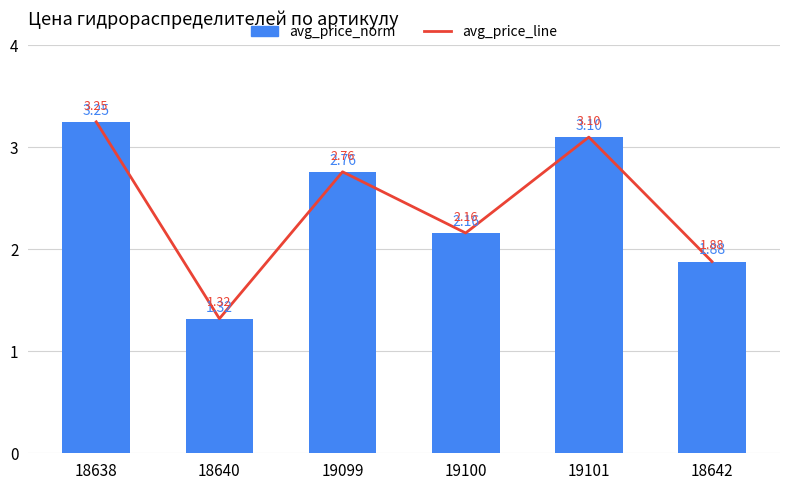

At which label does avg_price_line first exceed 2?

18638